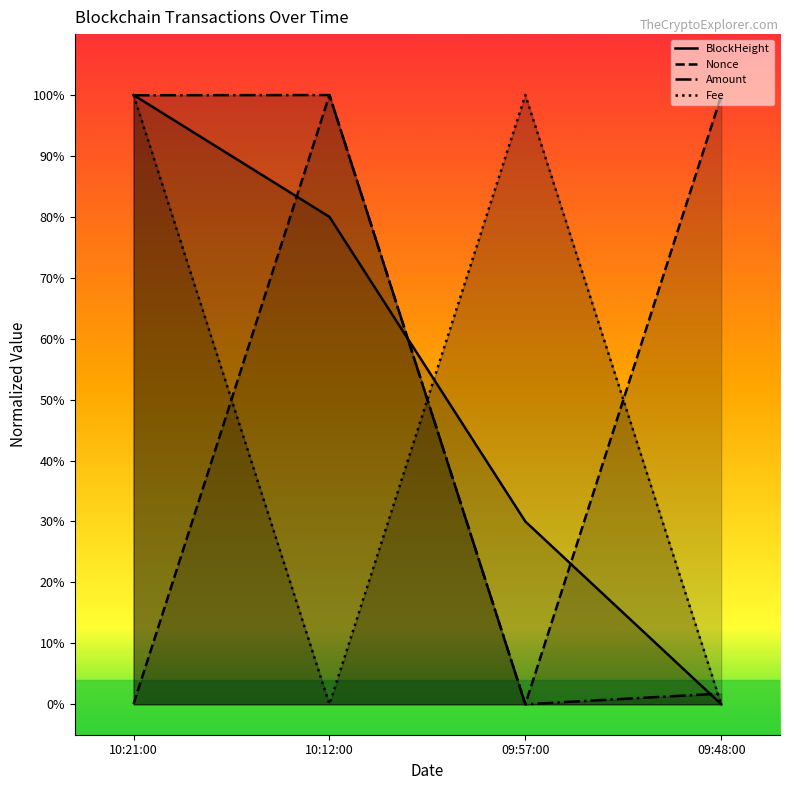

What is the value of the Amount point at the 1st from the left?

1.0